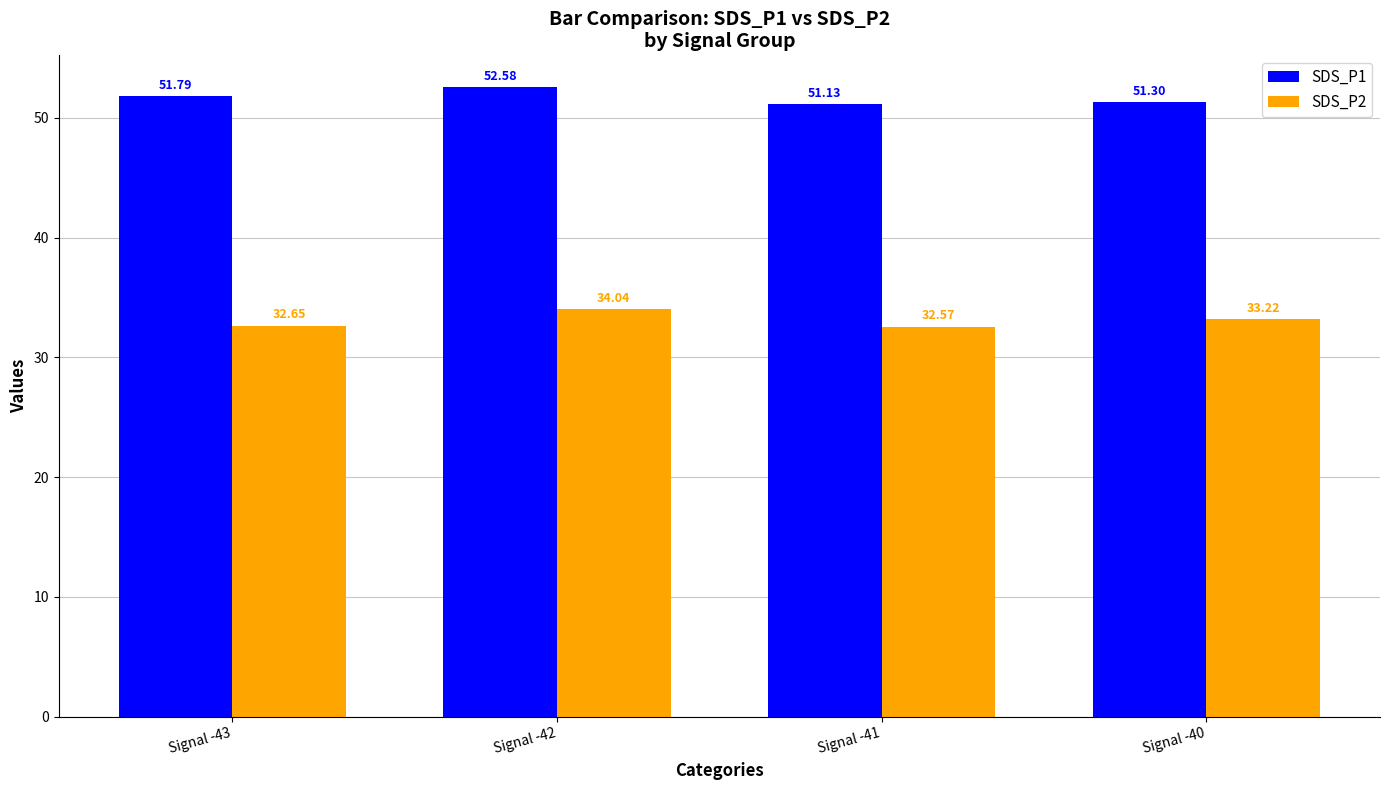

Which category has the lowest value in the SDS_P1 series?

Signal -41